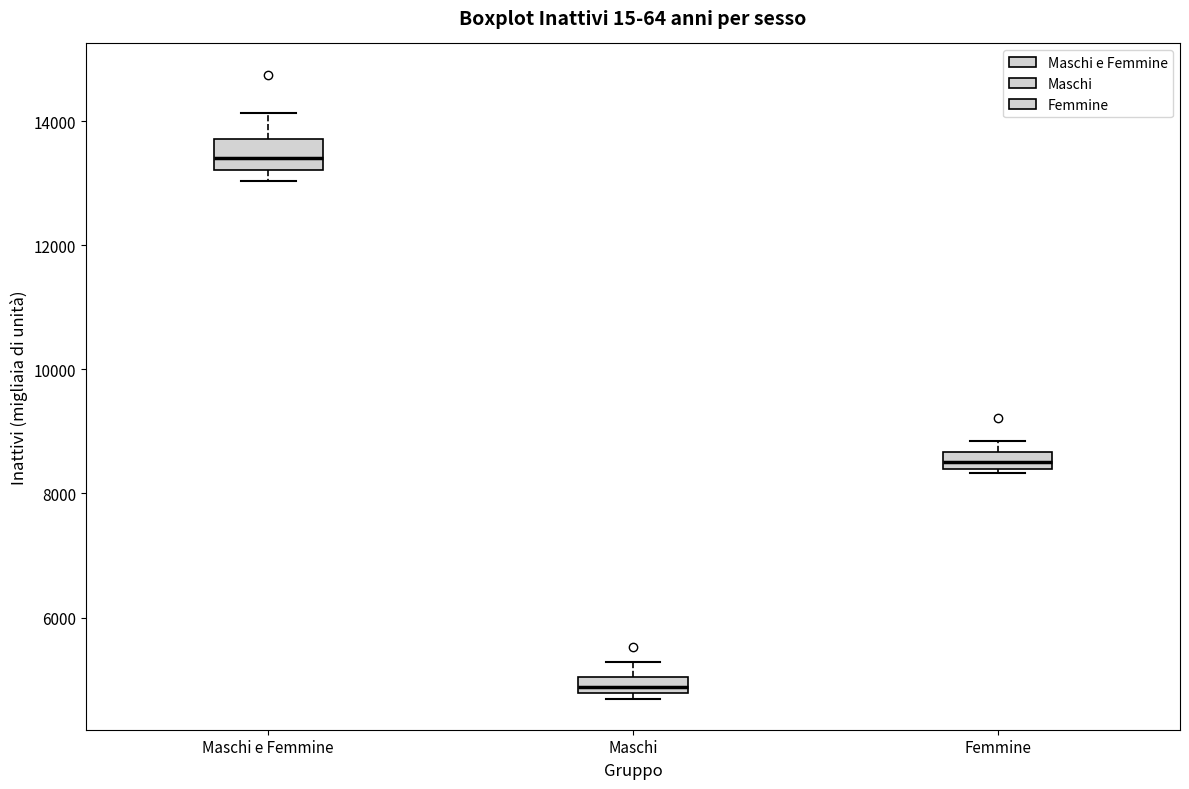

Which box's median line is the lowest?

Maschi